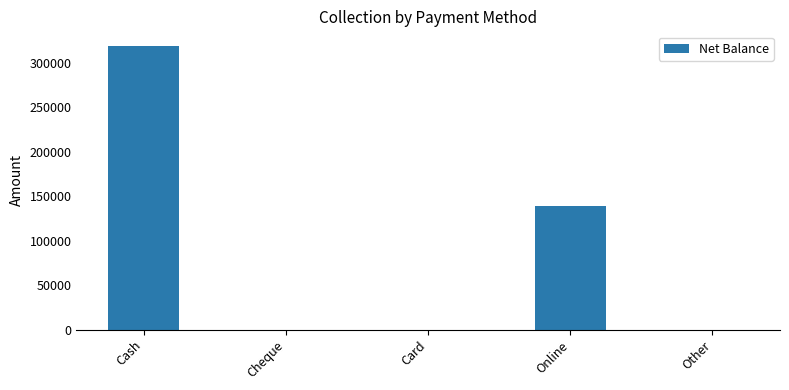

What is the maximum value shown in the chart?

319310